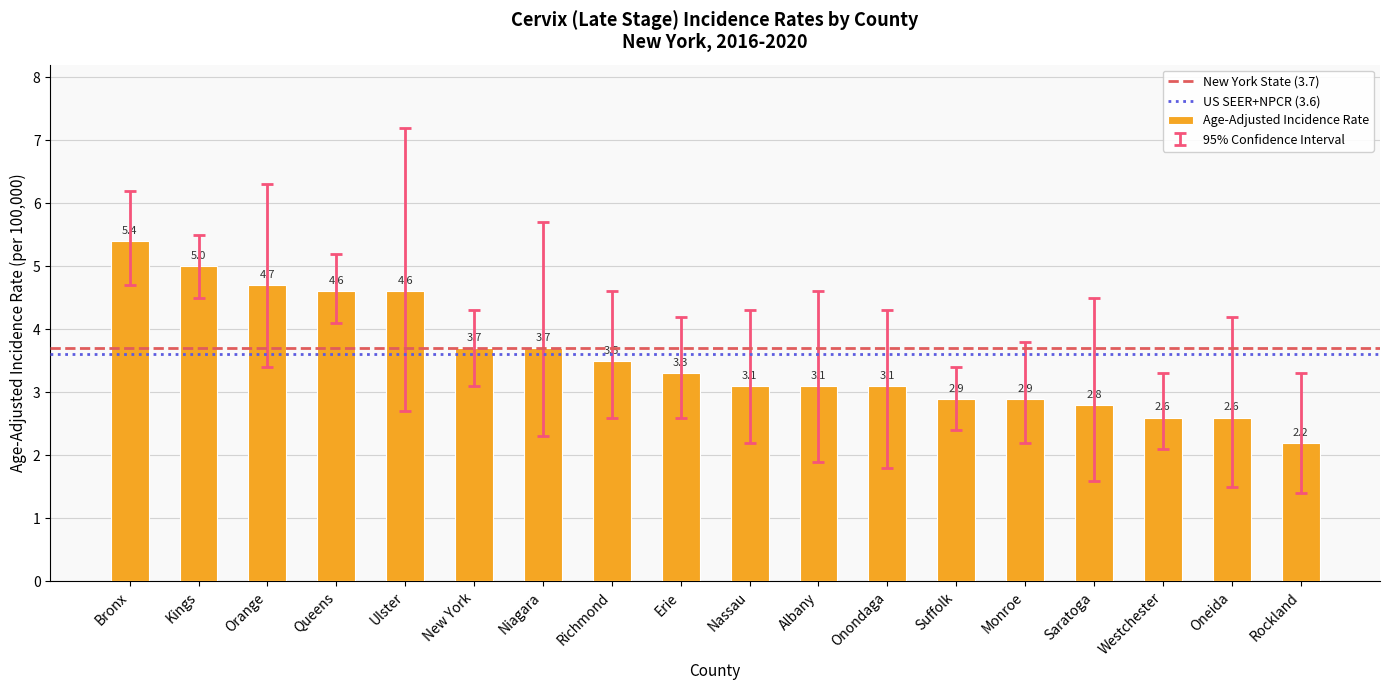

What is the minimum value shown in the chart?

2.2